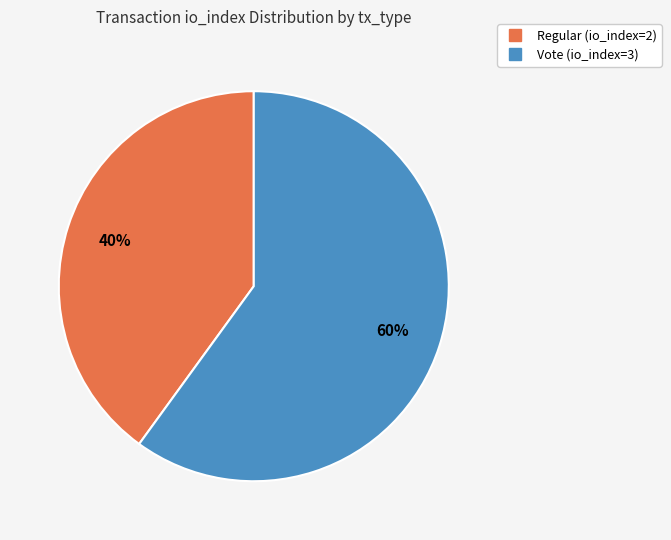

To the nearest percent, what is the average slice percentage?

50%